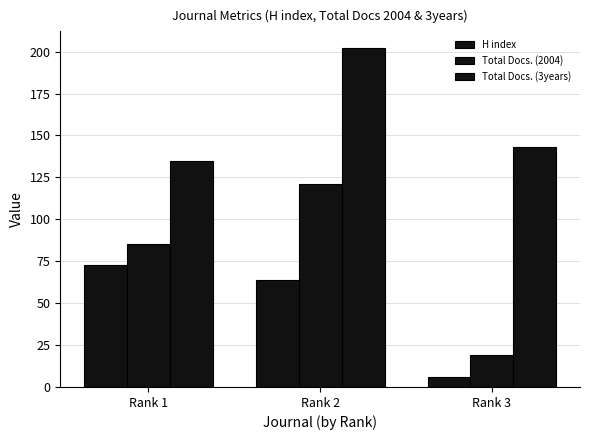

What is the difference between the H index values at Rank 3 and Rank 2?

58